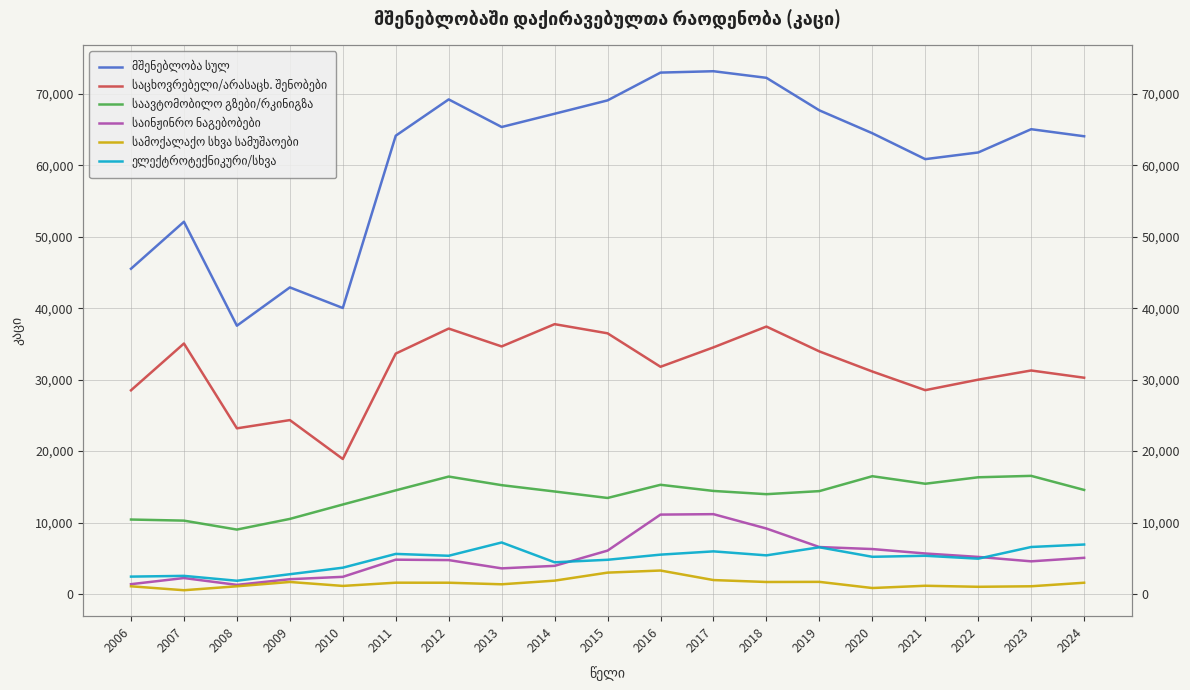

What is the maximum value for სამოქალაქო სხვა სამუშაოები?

3287